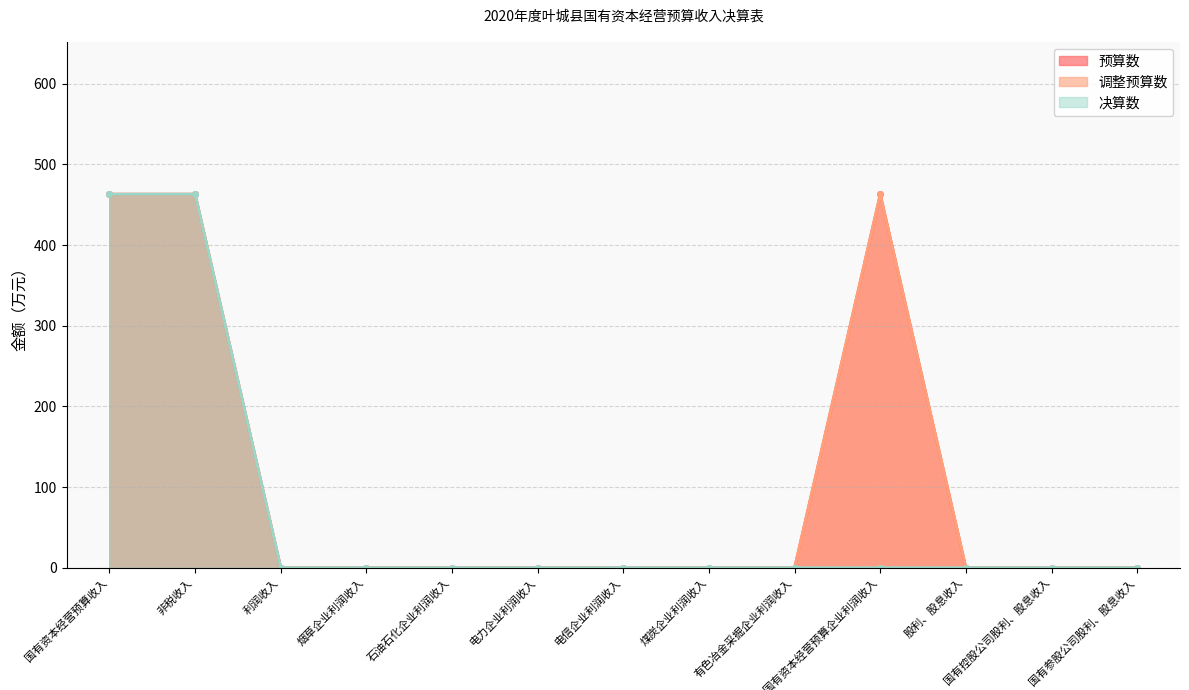

What is the total value across all series at 其他国有资本经营预算企业利润收入?

926